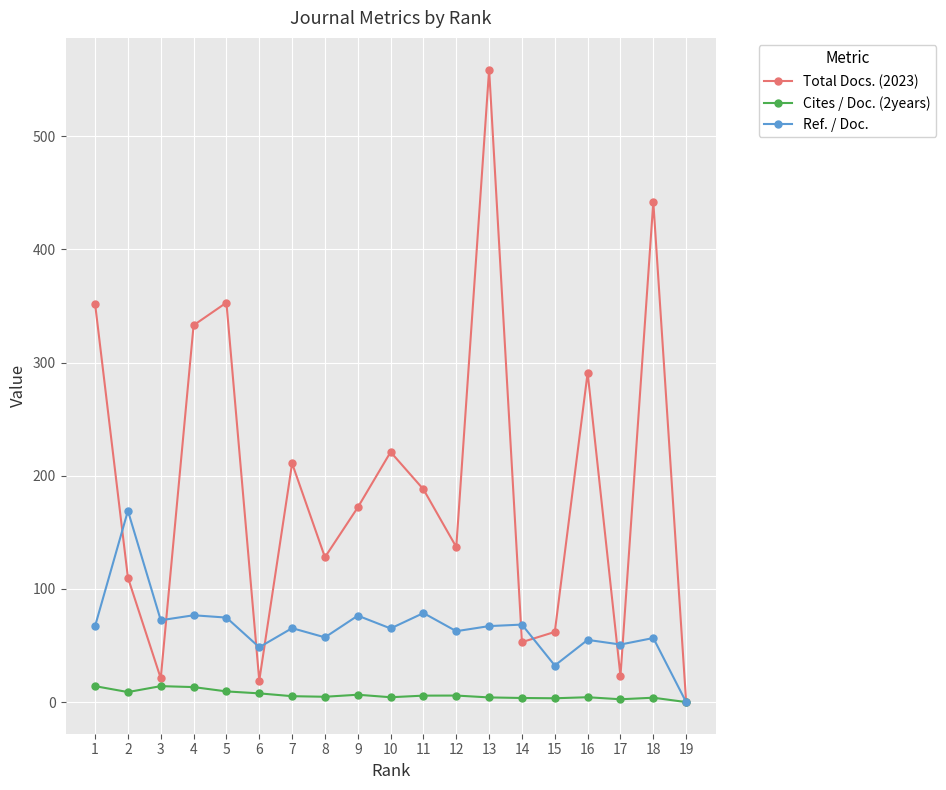

What is the sum of the Ref. / Doc. values at 18 and 17?

107.5